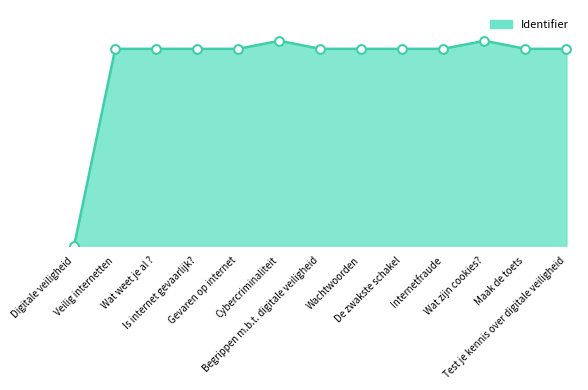

Does the chart have visible grid lines?

No